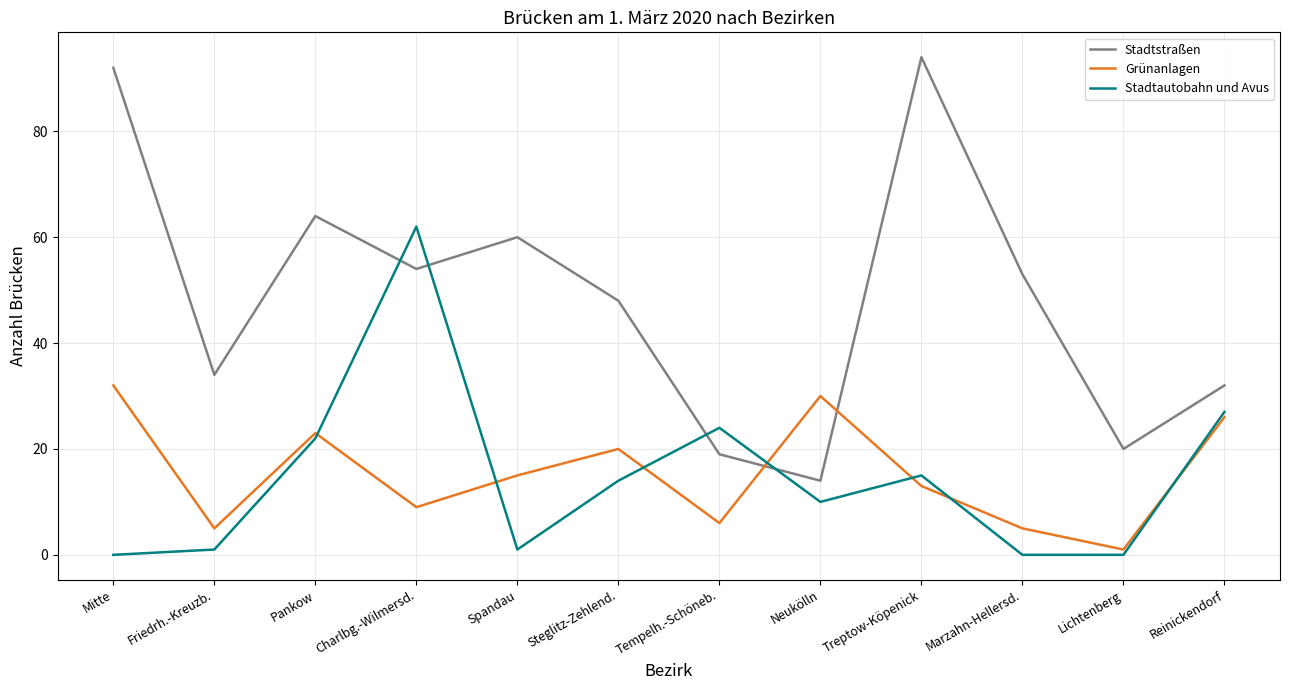

The Grünanlagen series shows 5 at Charlbg.-Wilmersd.. True or false?

False